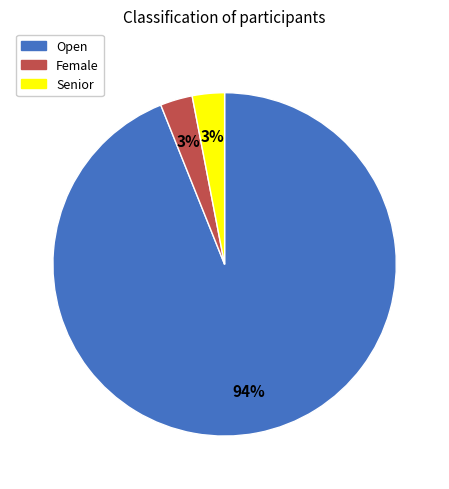

Is it true that Open is 85% of the pie?

False